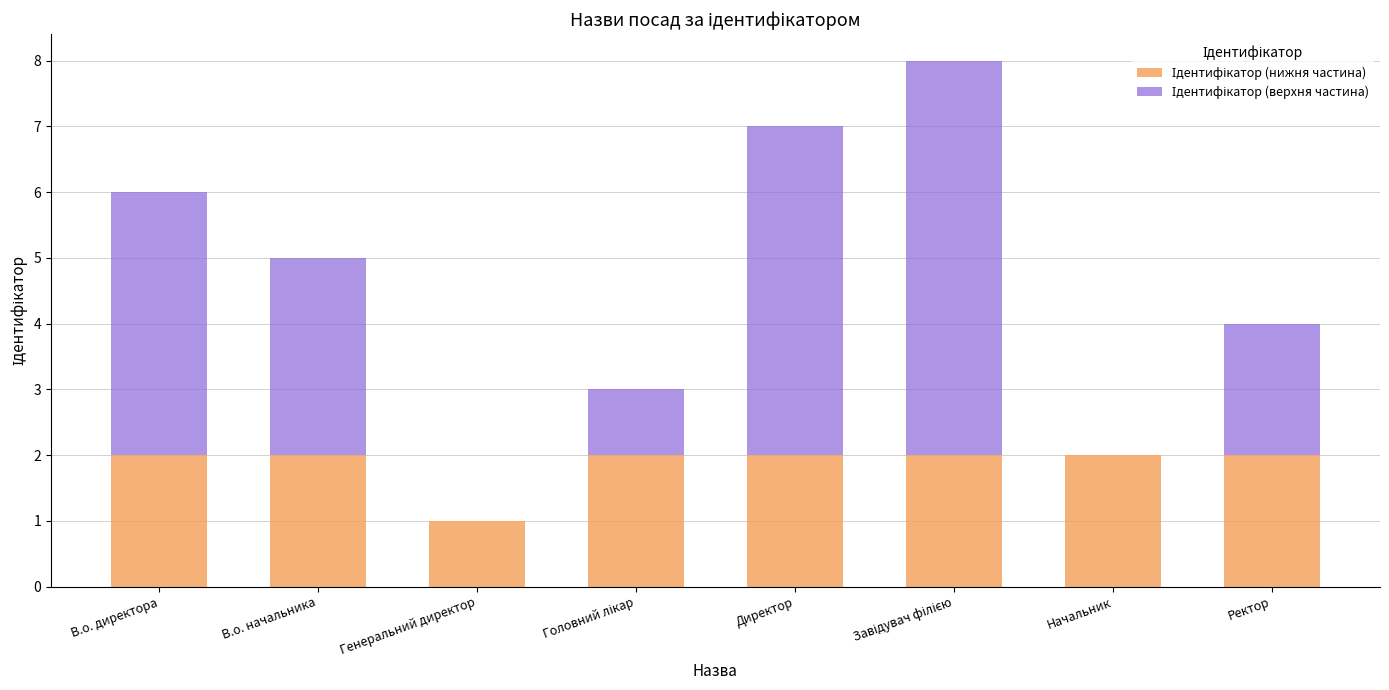

What is the total value across all series at Директор?

7